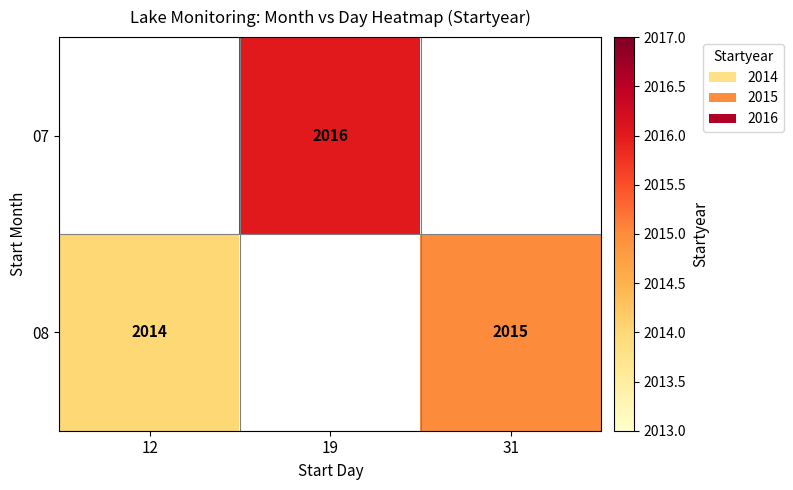

How many categories are shown in the chart?

3